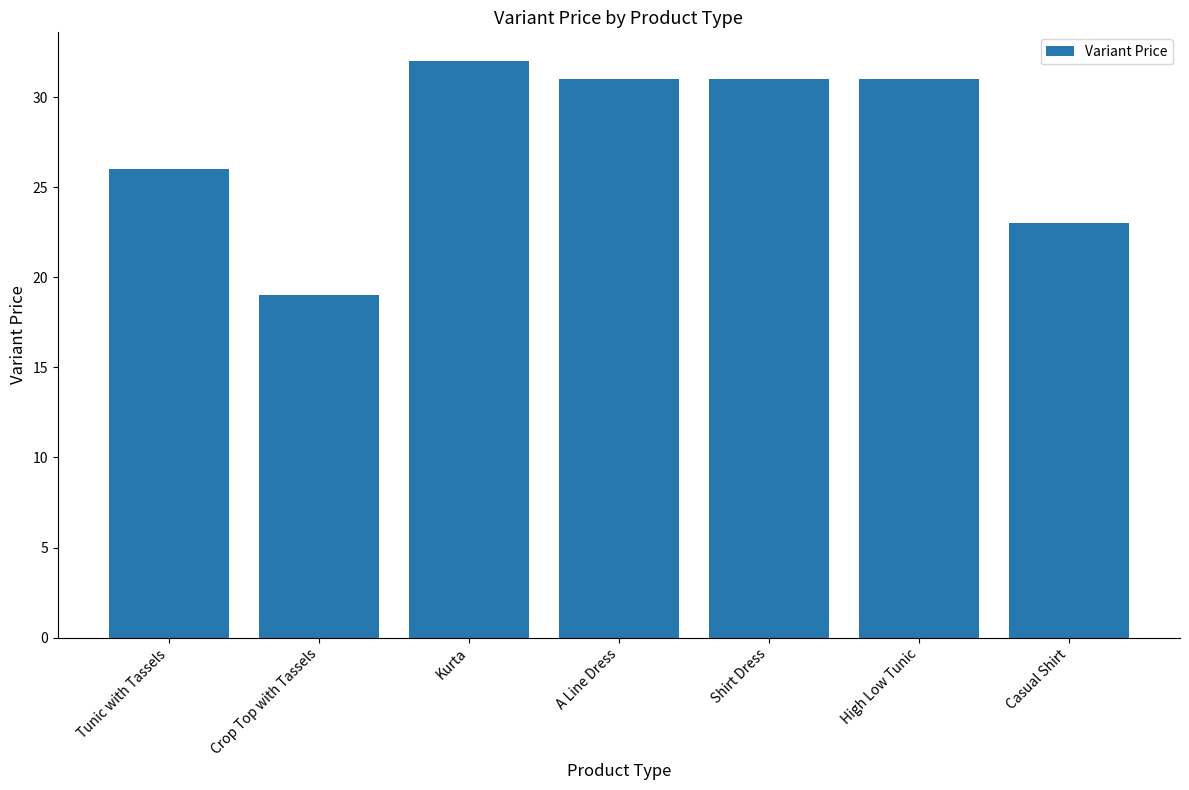

What is the label of the 7th bar from the left?

Casual Shirt